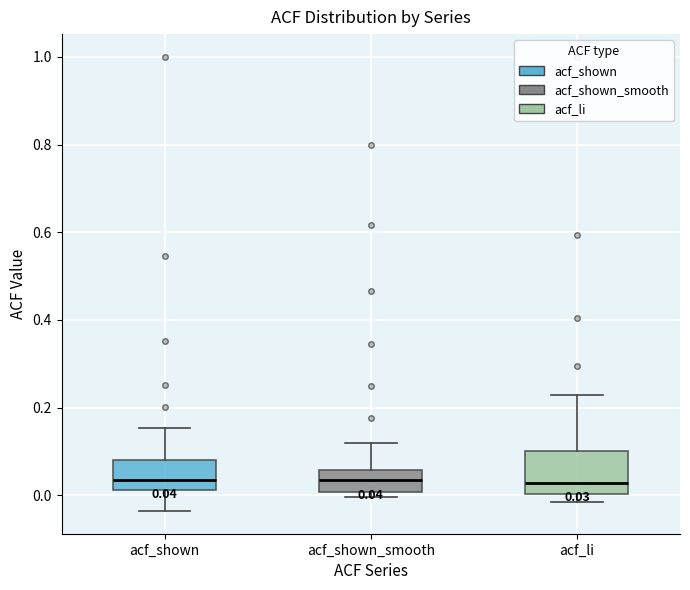

Comparing the boxes themselves (not the whiskers), which one is the tallest?

acf_li